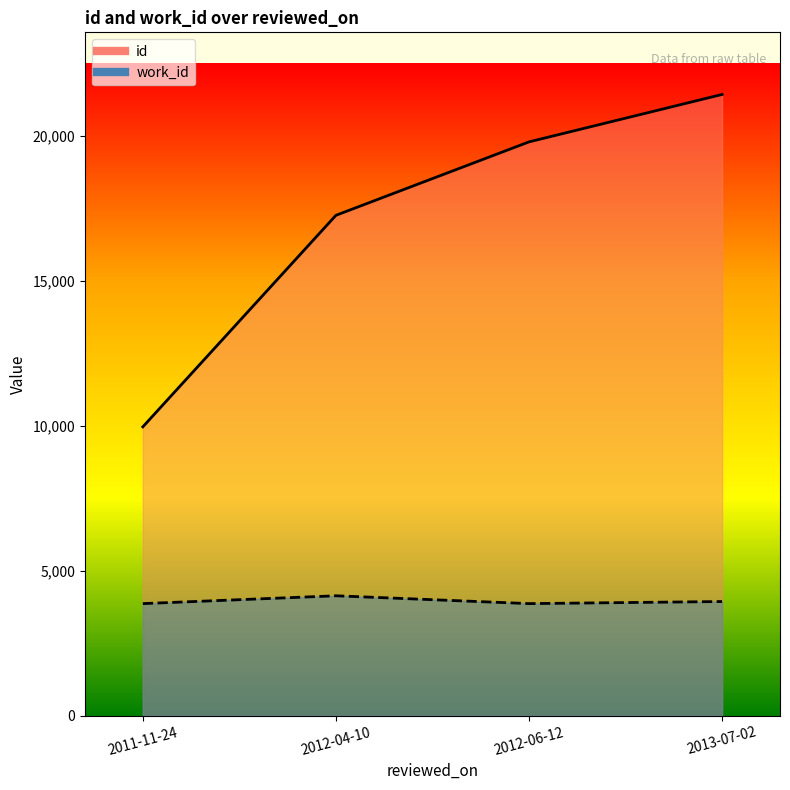

At which label does id reach its minimum?

2011-11-24